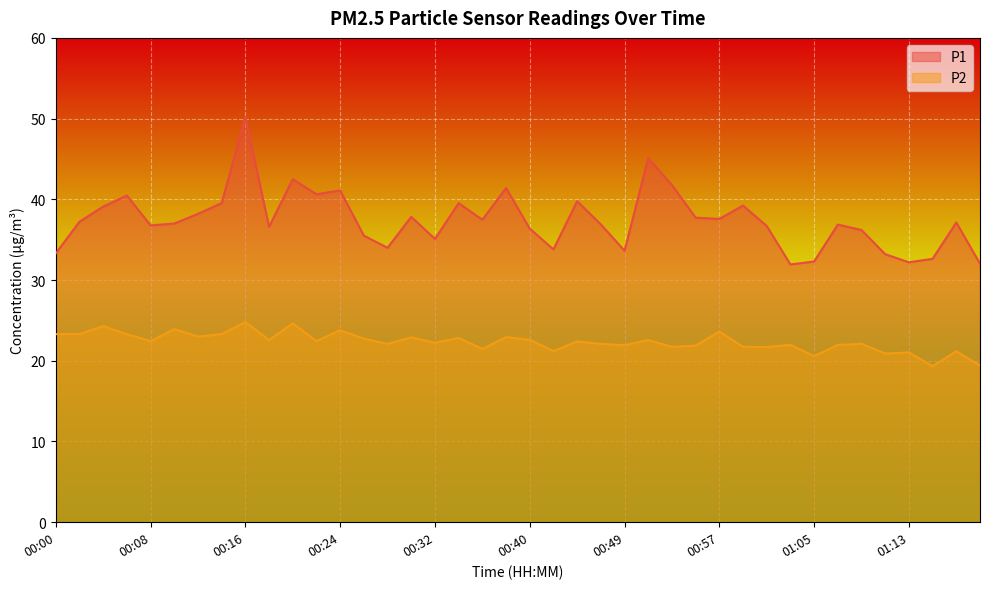

Where is the first local minimum for P1?

00:08